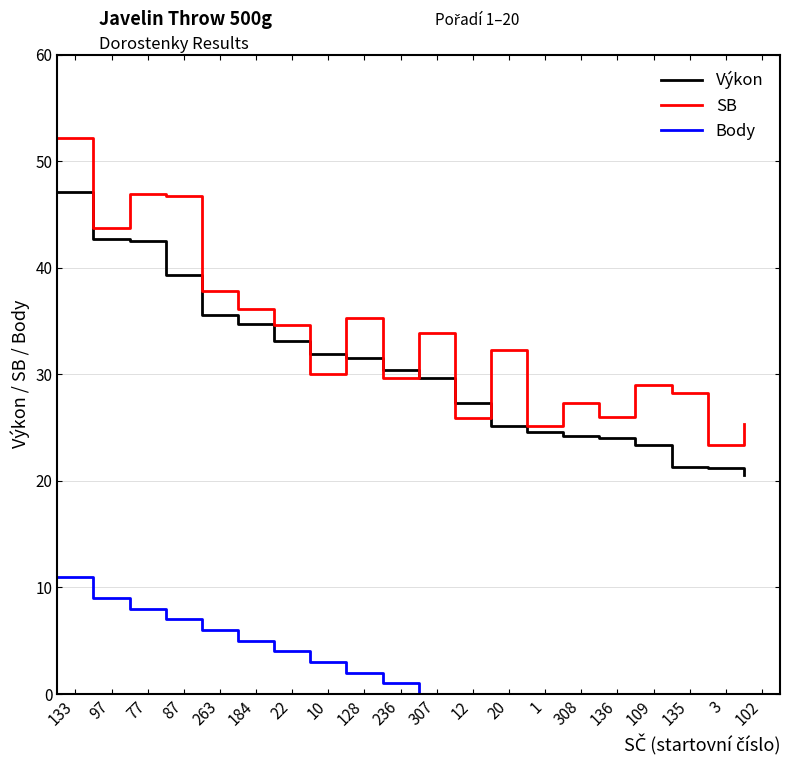

True or false: SB and Body intersect in this chart.

False